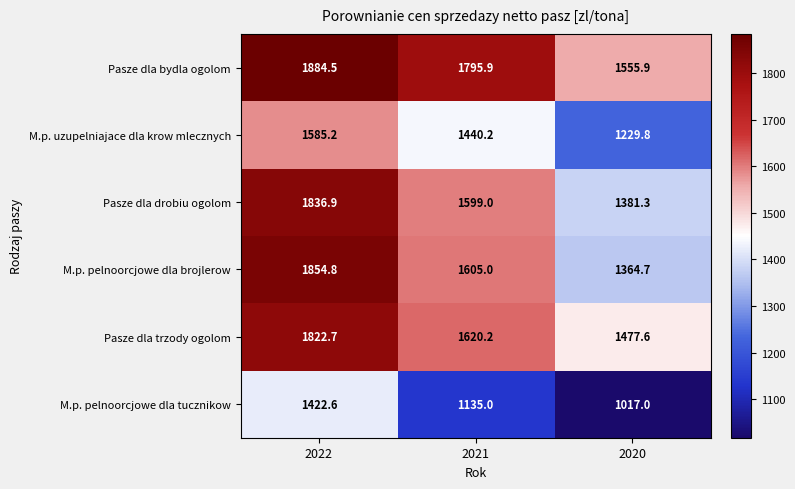

The Pasze dla bydla ogolom series shows 2257.1 at 2020. True or false?

False